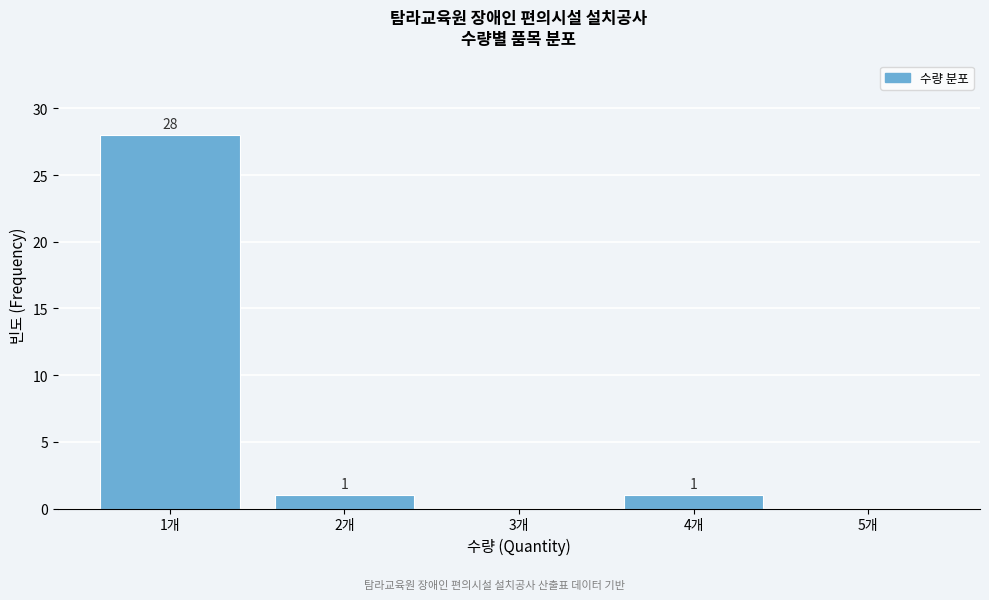

Reading right to left, transcribe all the data shown in this chart.

5개=0	4개=1	3개=0	2개=1	1개=28